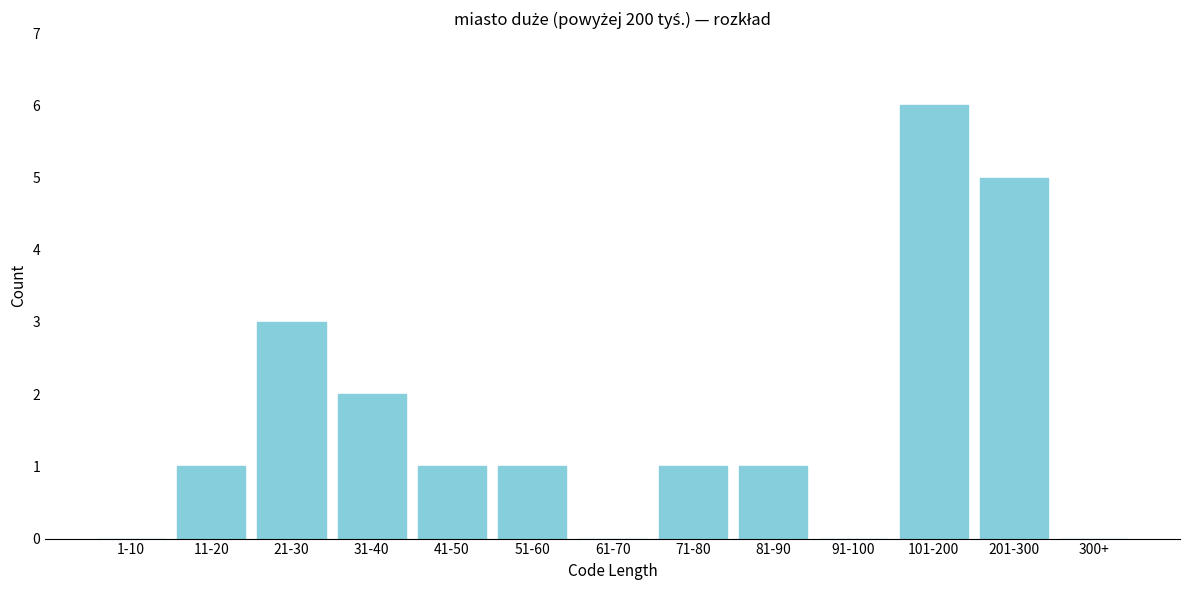

Reading left to right, extract all data points from this chart.

1-10=0	11-20=1	21-30=3	31-40=2	41-50=1	51-60=1	61-70=0	71-80=1	81-90=1	91-100=0	101-200=6	201-300=5	300+=0